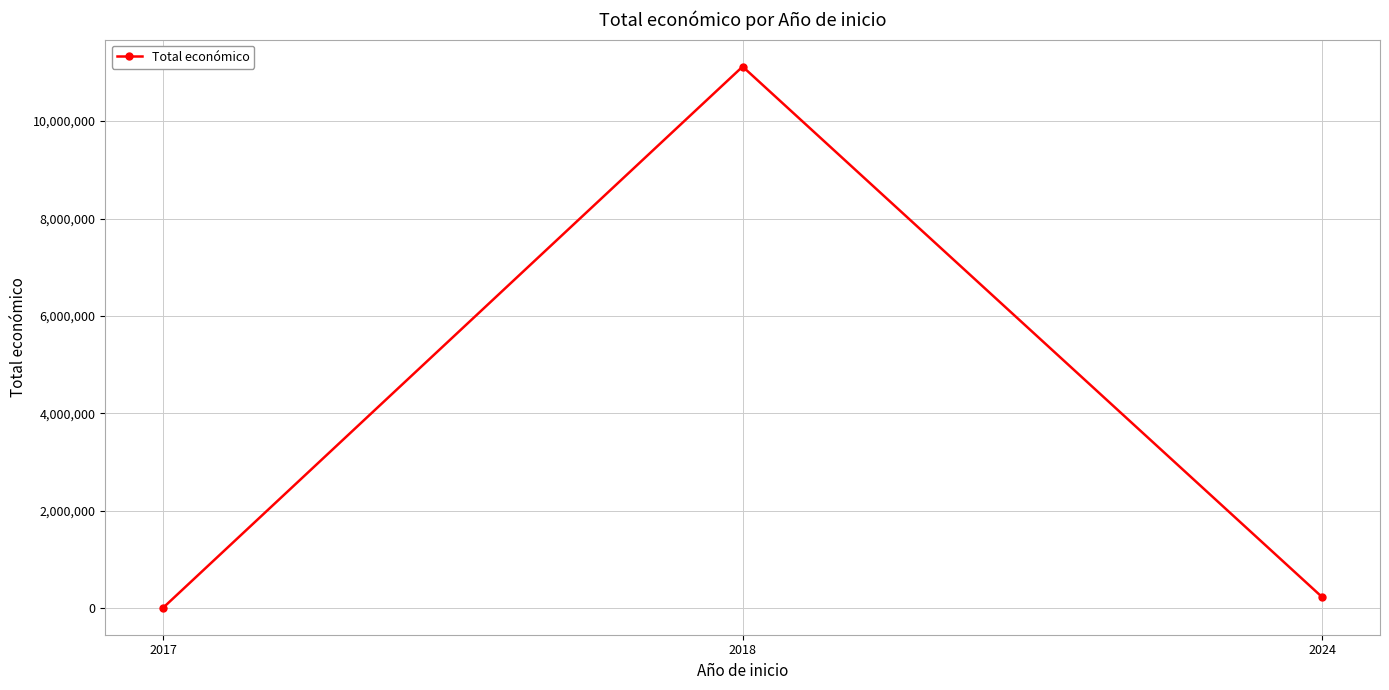

What is the smallest value displayed?

9840